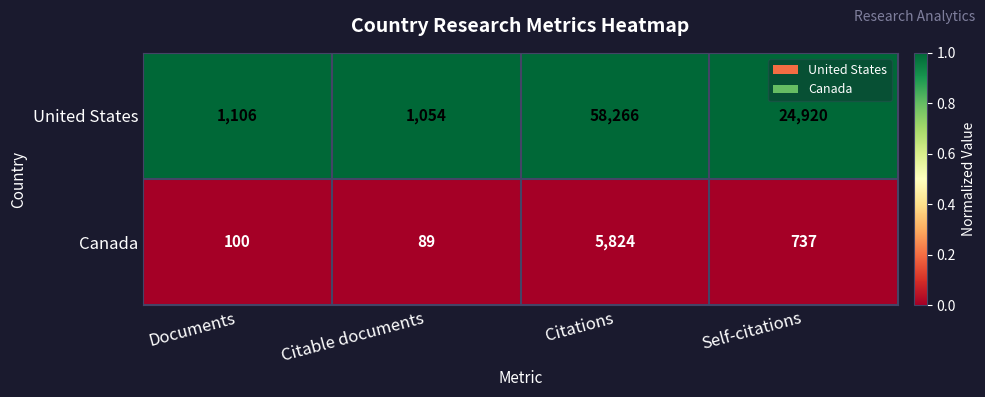

Which series has the largest total across all categories?

United States